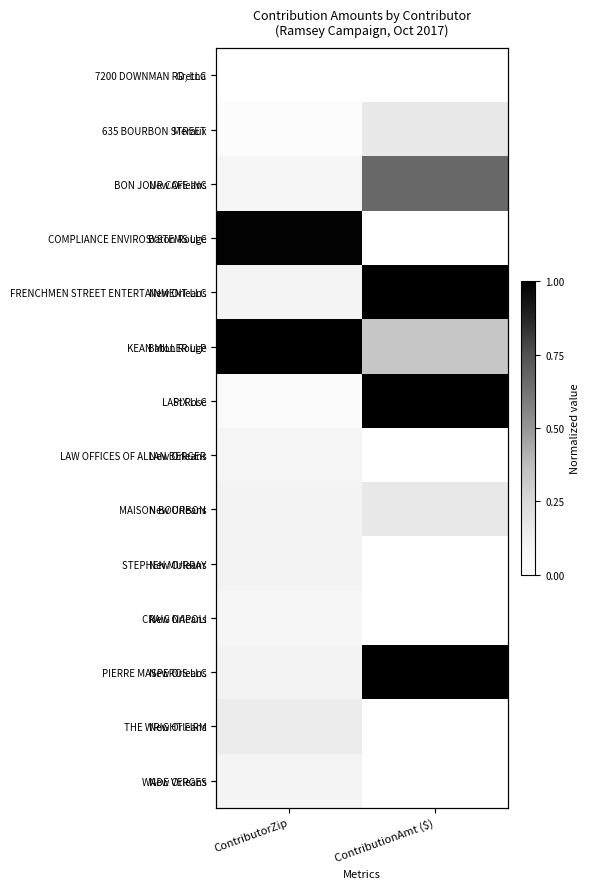

The value of COMPLIANCE ENVIROSYSTEMS LLC at ContributionAmt ($) is 0.0. True or false?

True